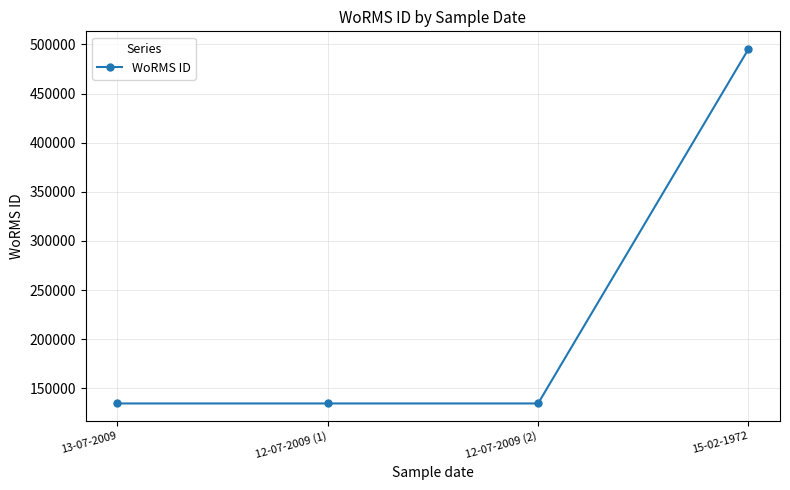

What is the change in value from 13-07-2009 to 15-02-1972?

+360758